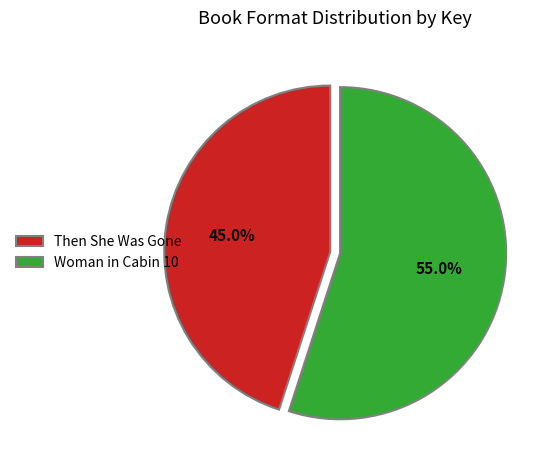

Rank the categories by value from lowest to highest.

Then She Was Gone, Woman in Cabin 10